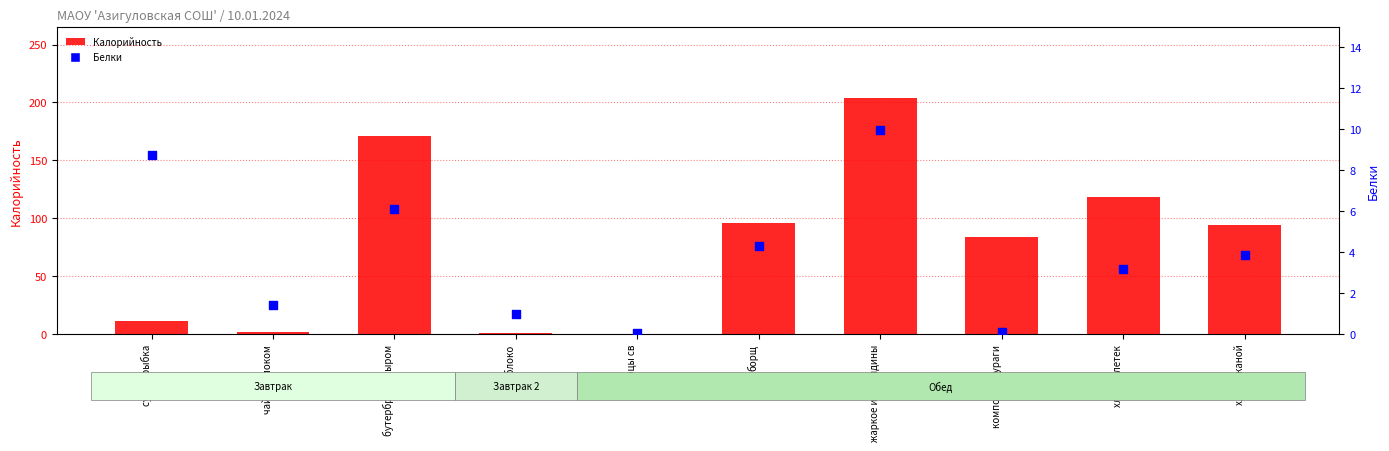

Which series contains the lowest Y value?

Белки